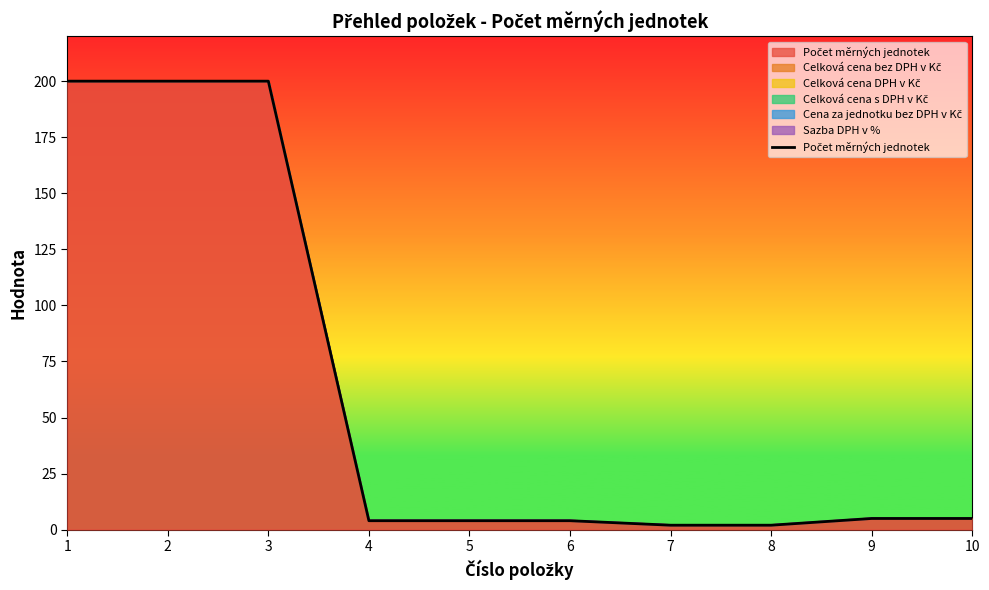

What is the difference between the maximum and second lowest values?

198